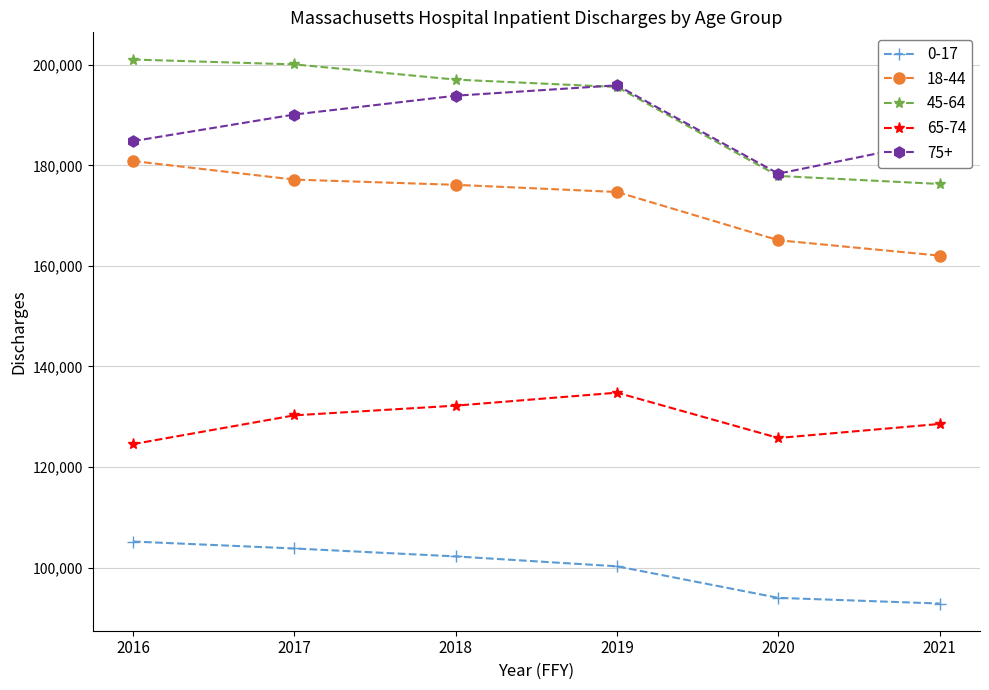

At which label does 75+ reach its minimum?

2020